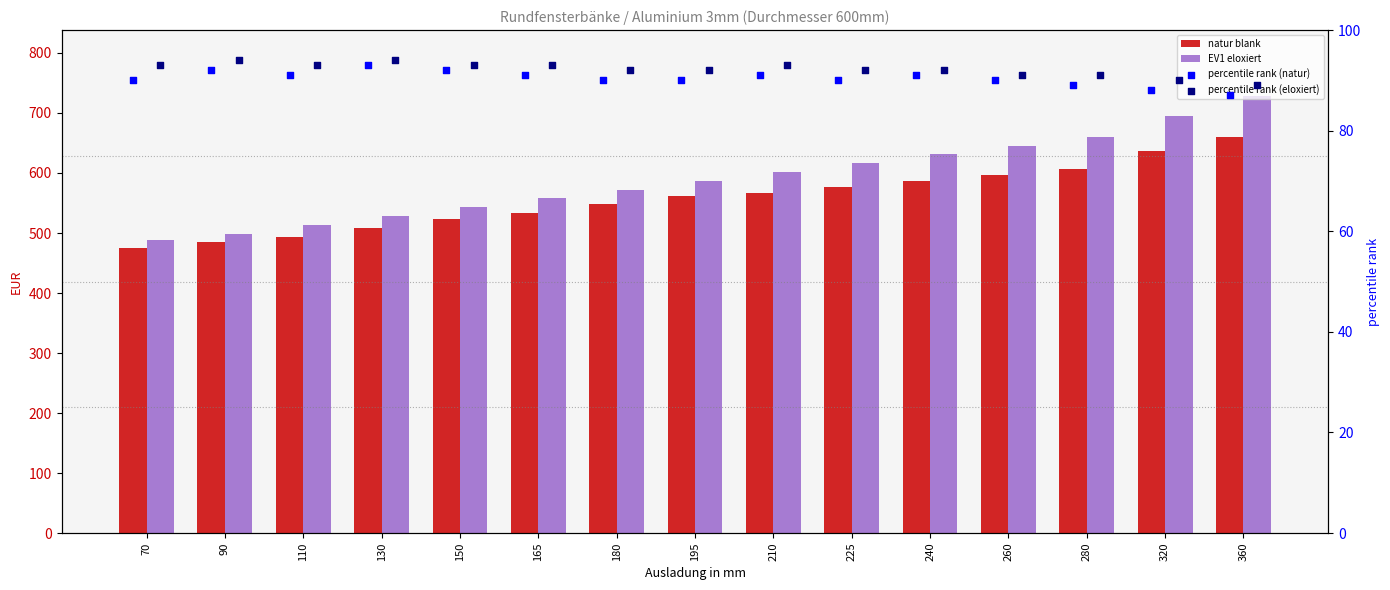

At how many categories does at least one series exceed 442?

15